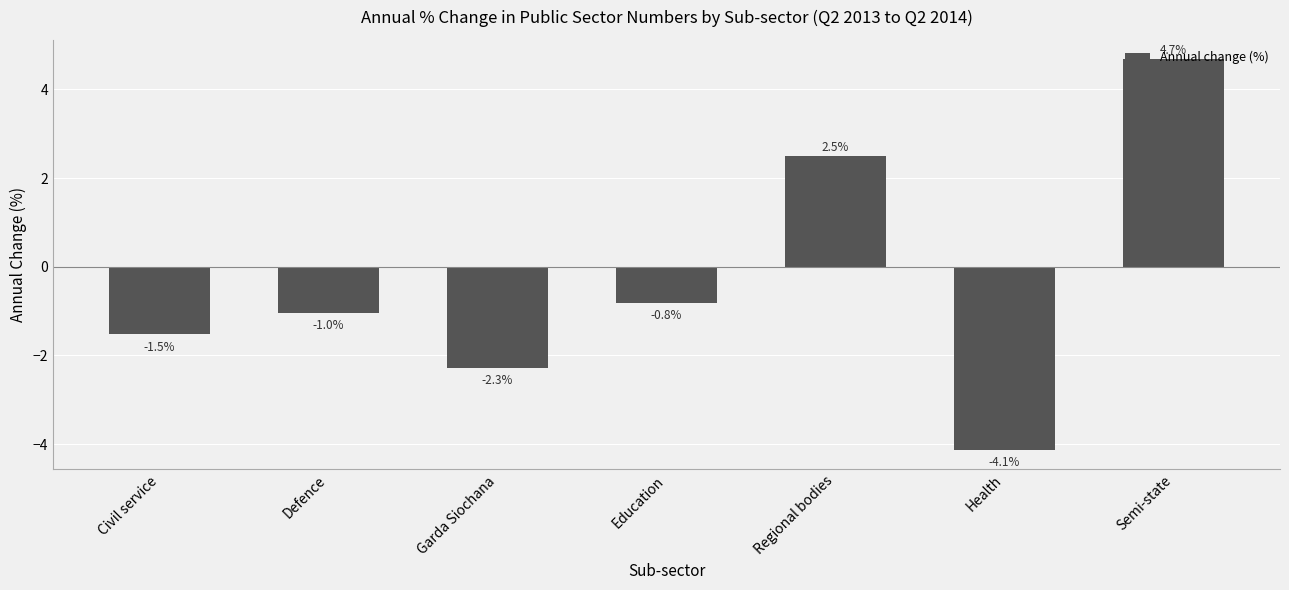

At which category does the chart reach its minimum across all series?

Health